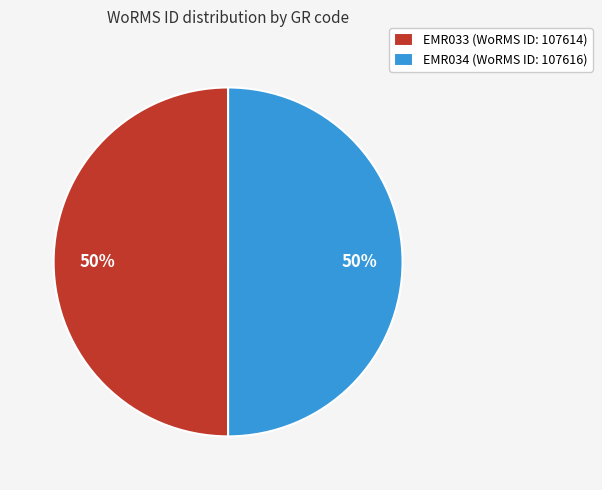

What is the ratio of the value at EMR034 (WoRMS ID: 107616) to the value at EMR033 (WoRMS ID: 107614)?

1.0